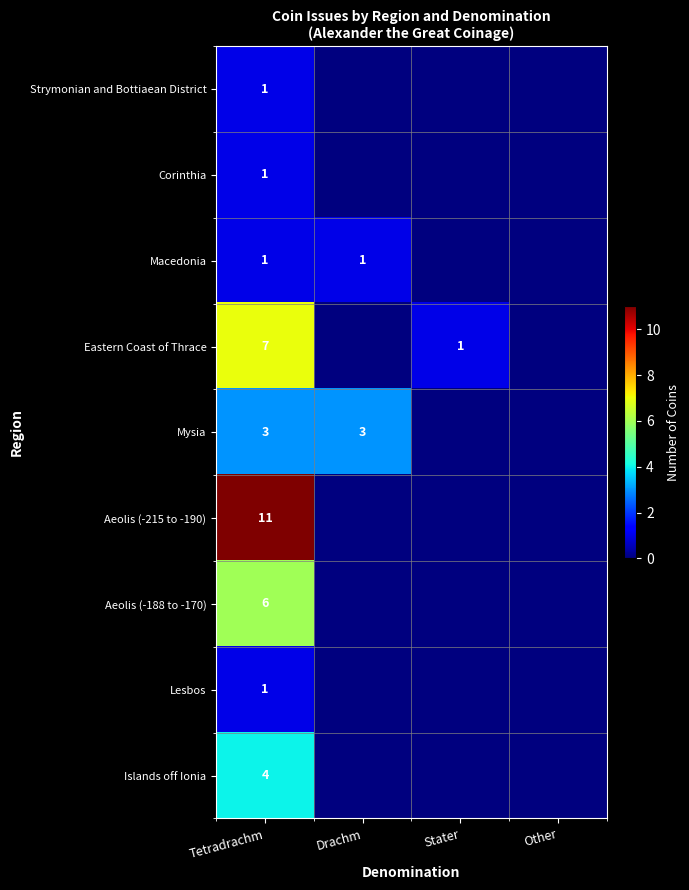

What is the difference between the maximum and second lowest values in the Strymonian and Bottiaean District series?

1